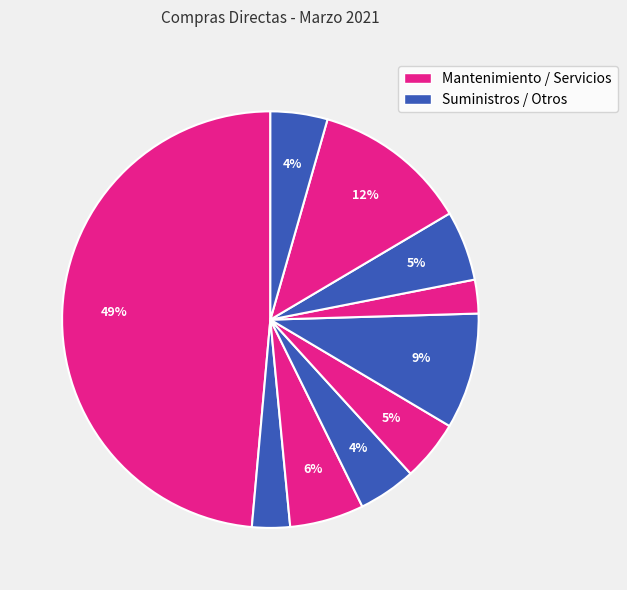

Count the number of slices in the pie.

10